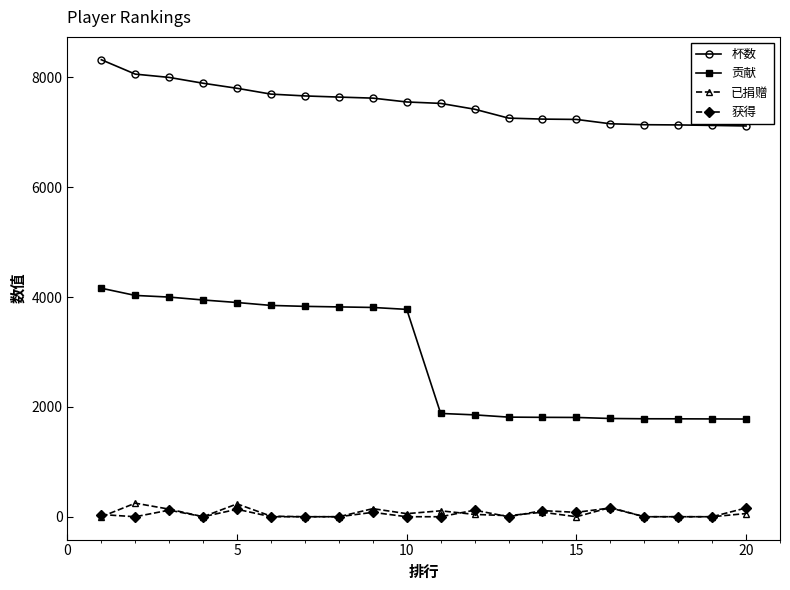

What is the difference between the maximum and second lowest values in the 贡献 series?

2380